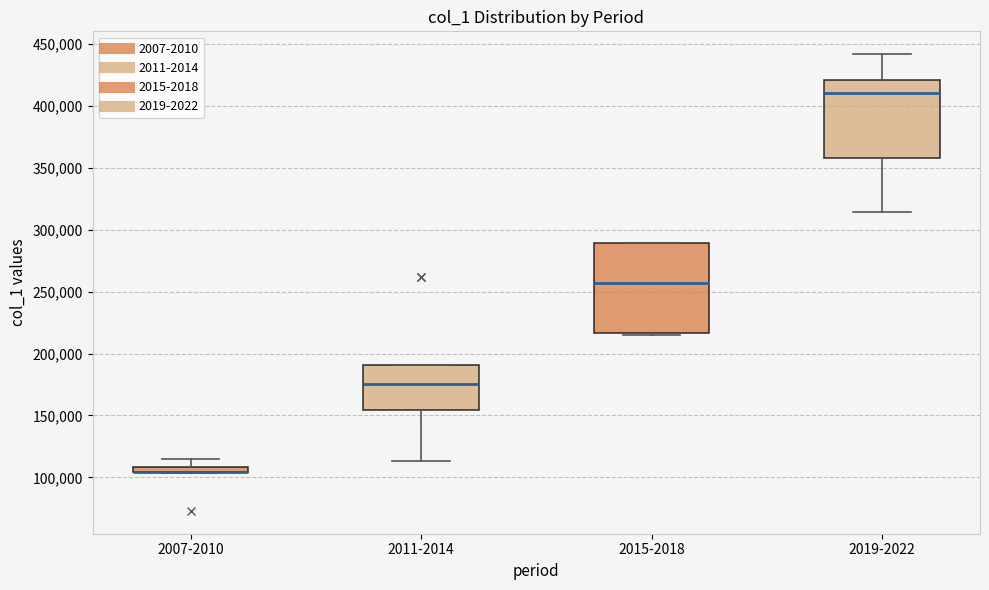

Where does the median line of the box for 2019-2022 sit on the y-axis? The values are not printed on the chart, so give them approximately, as read against the axis.

410000